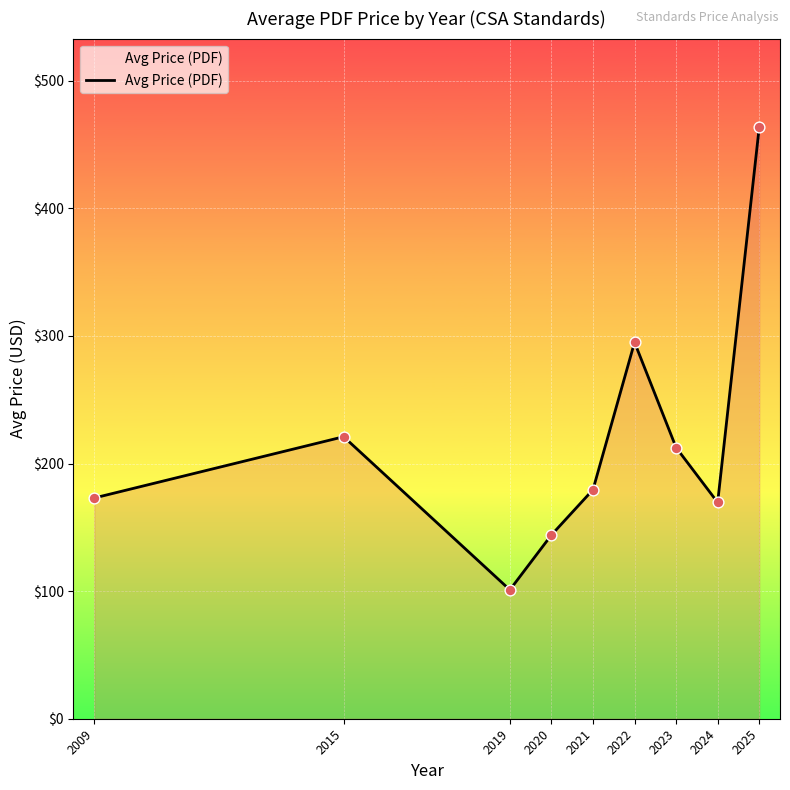

What is the ratio of the value at 2021 to the value at 2023?

0.8